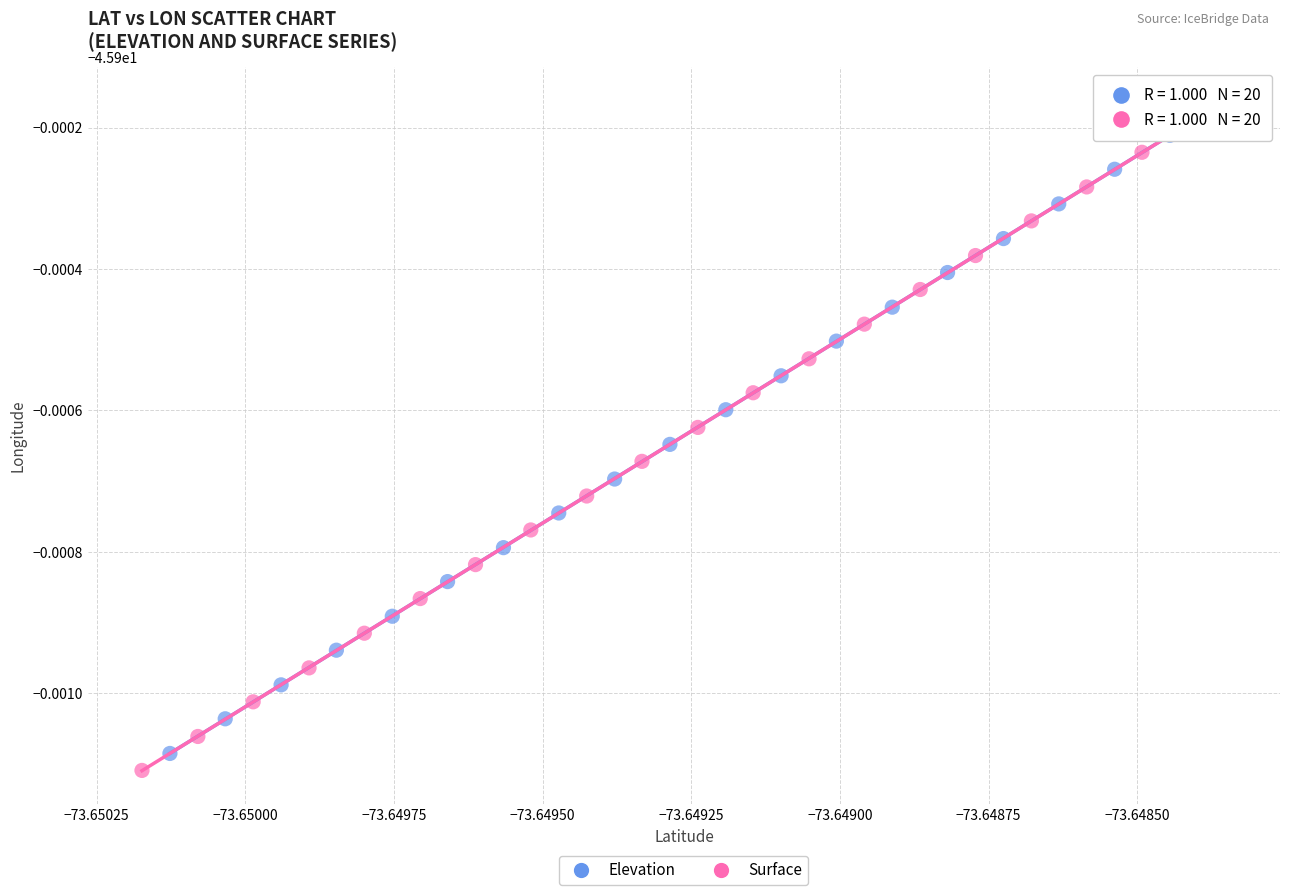

What are all the series names shown in the legend?

Elevation, Surface